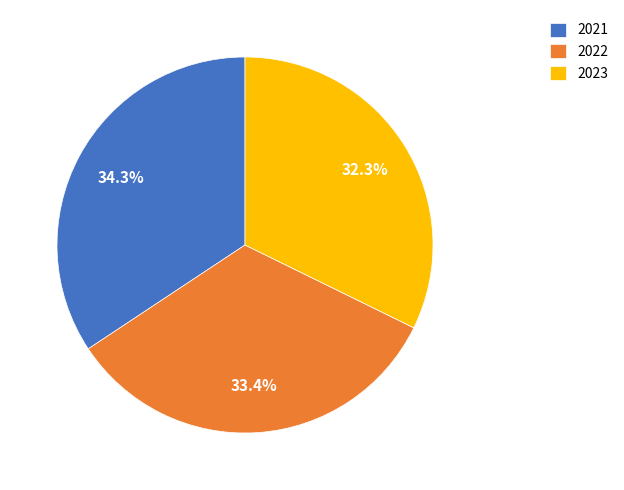

To the nearest percent, what portion does 2021 represent?

34%